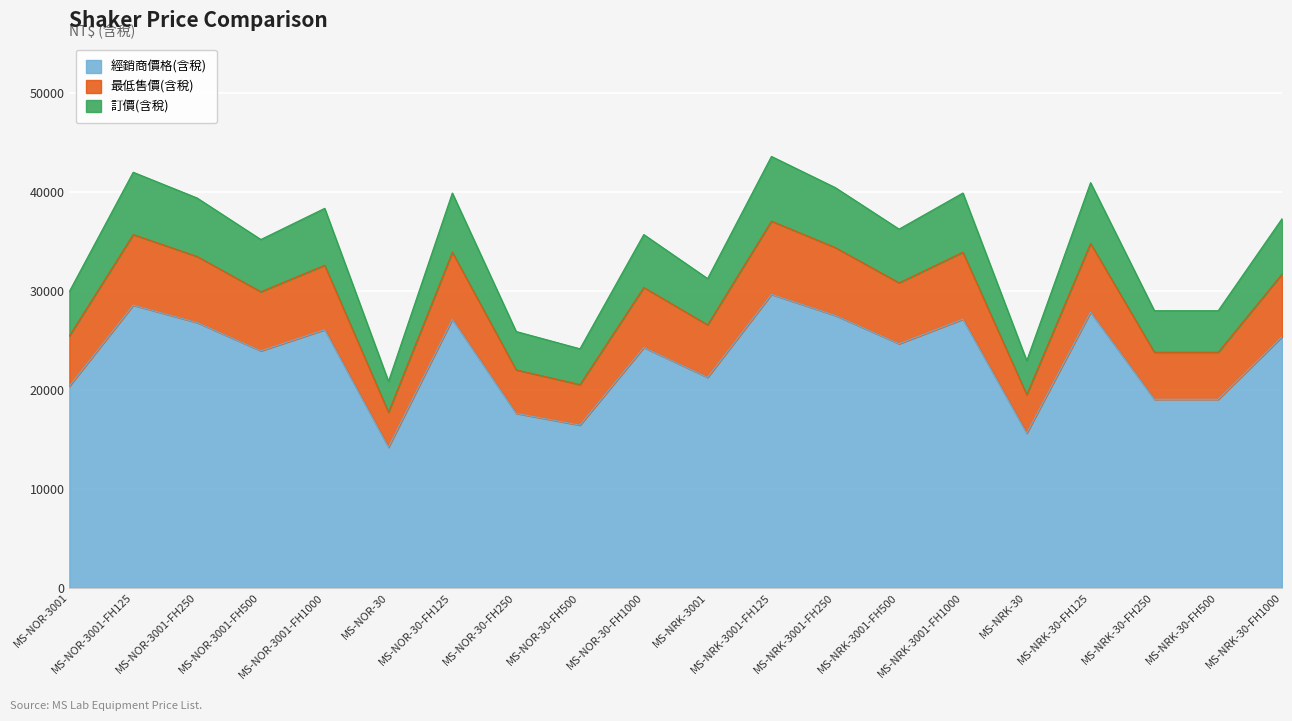

What are all the series names shown in the legend?

經銷商價格(含稅), 最低售價(含稅), 訂價(含稅)